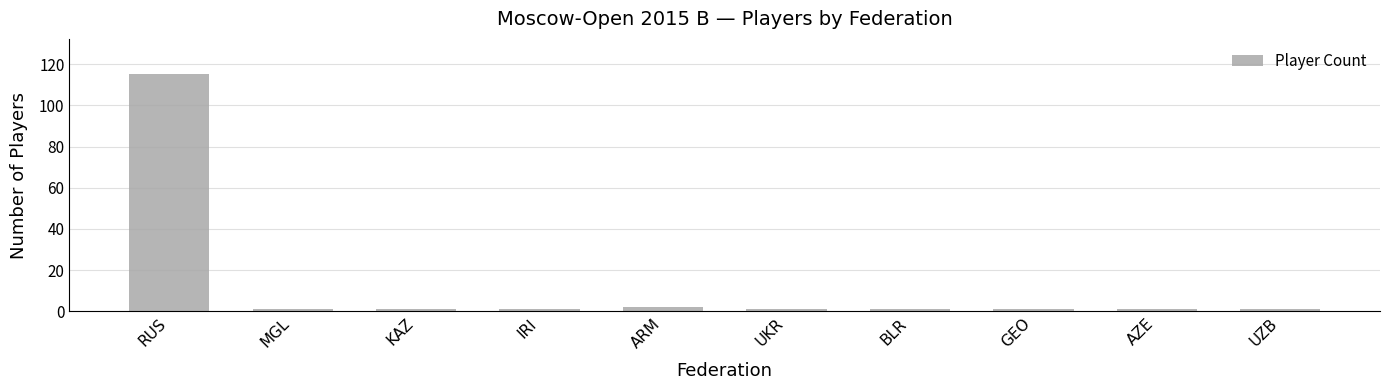

What is the value of the 4th bar from the left?

1